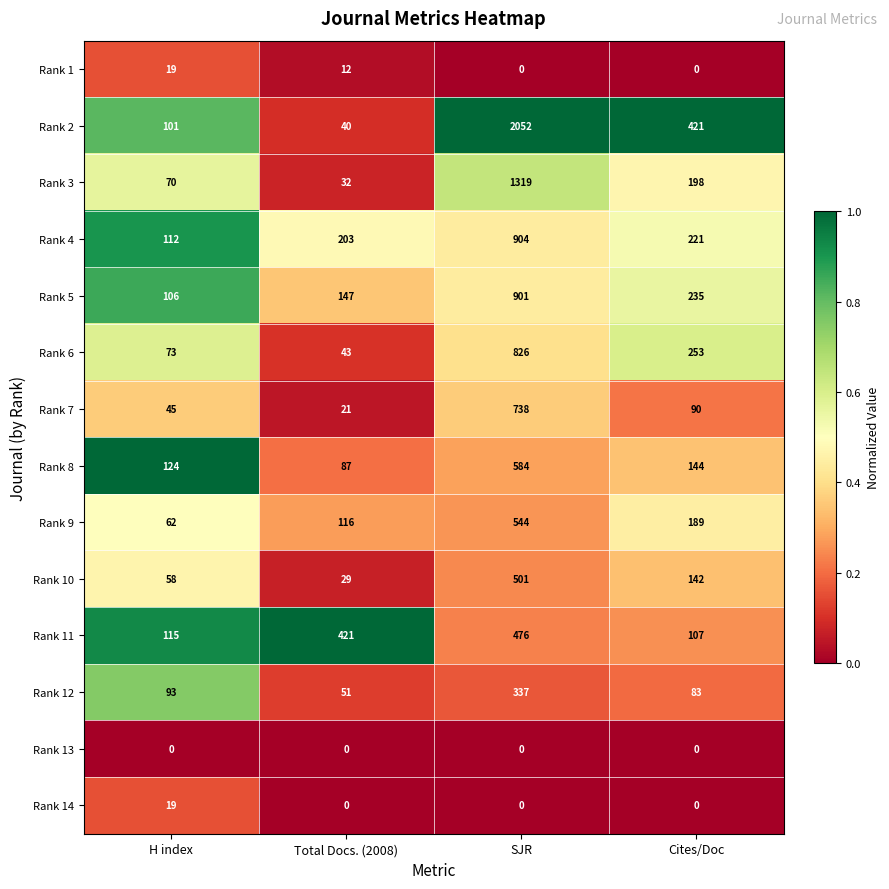

How many data points does each series have?

4